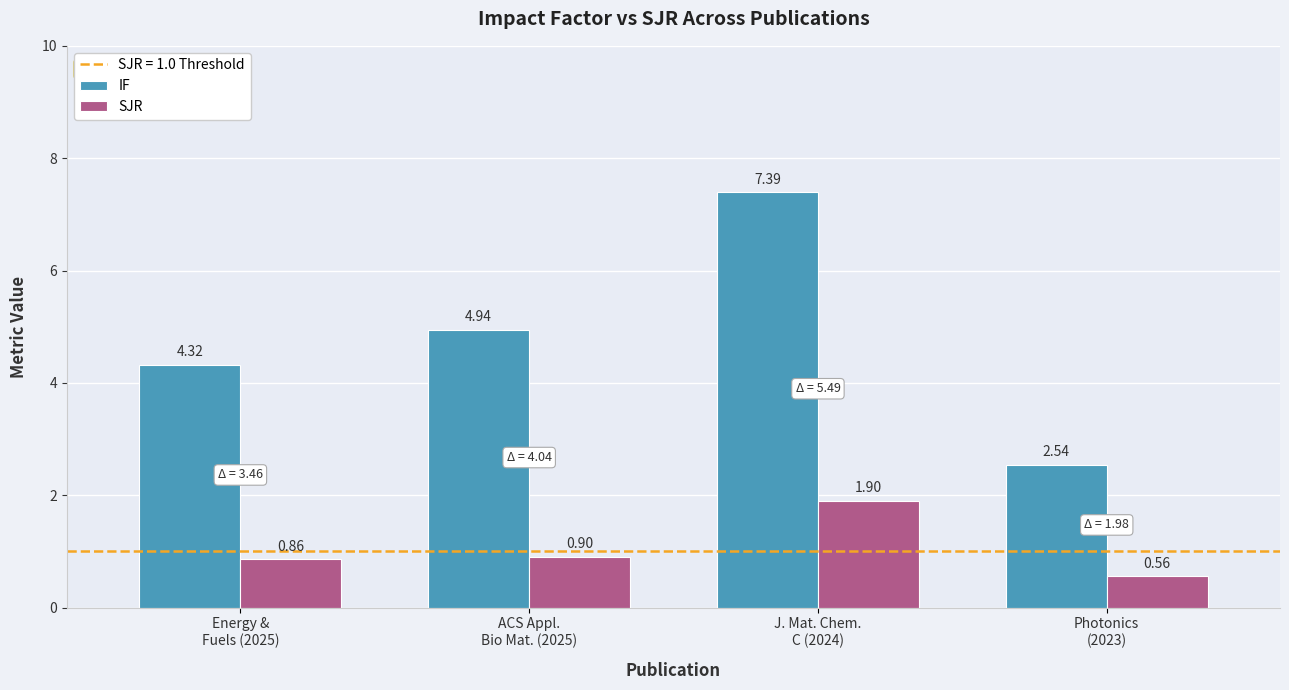

What value does the SJR series have at J. Mat. Chem.
C (2024)?

1.9